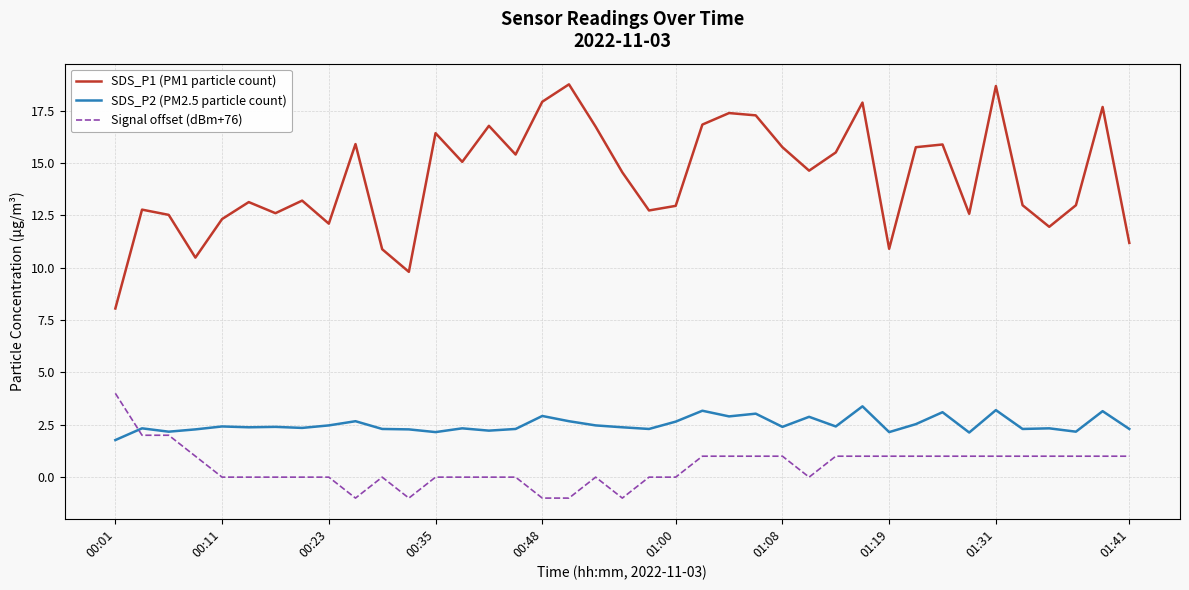

Which series has the largest range (max minus min)?

SDS_P1 (PM1 particle count)